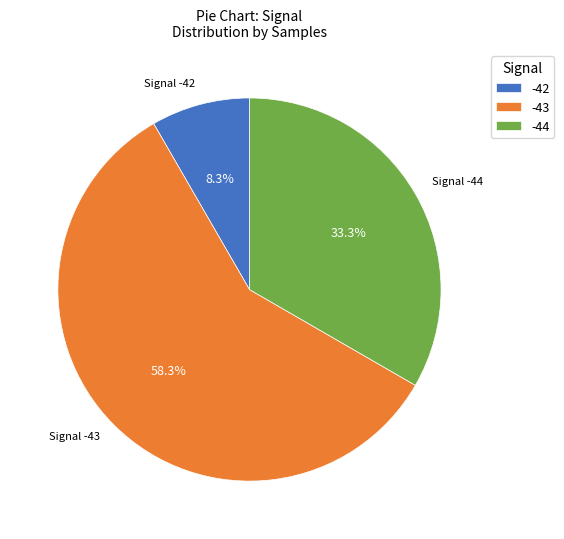

Is there any slice that represents more than half of the pie?

Yes